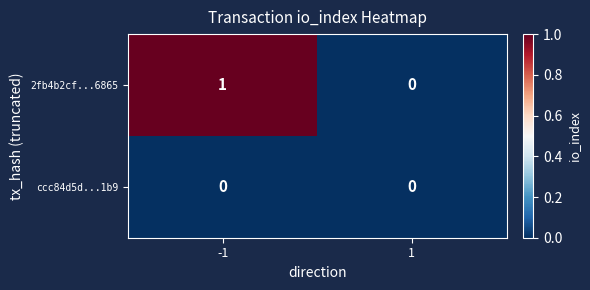

Reading right to left, list all the values displayed in this chart.

2fb4b2cf...6865: 1=0	-1=1
ccc84d5d...1b9: 1=0	-1=0